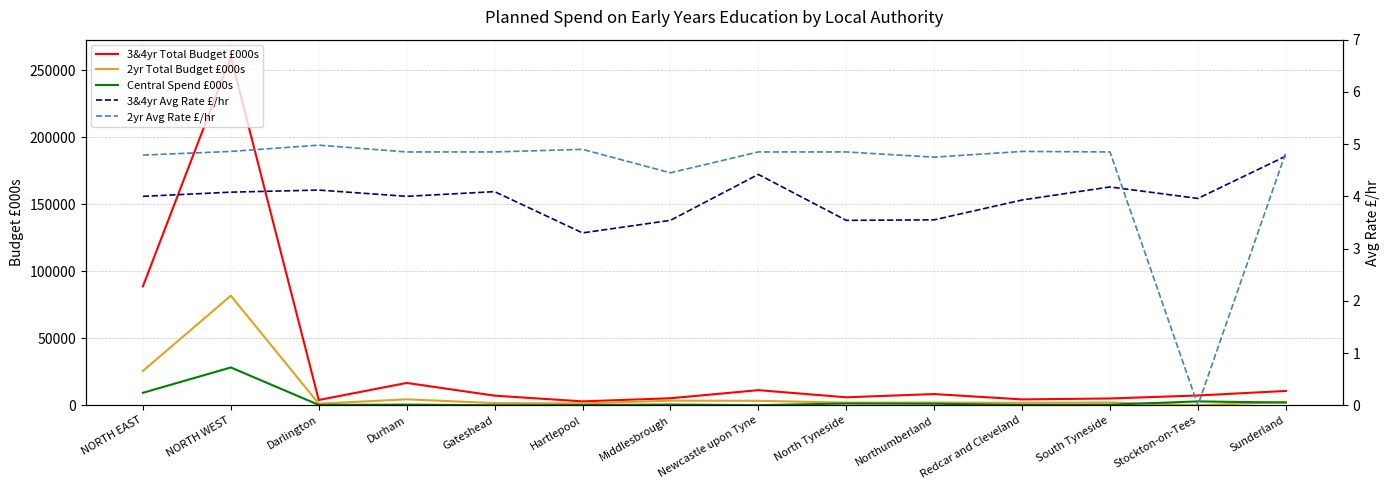

Reading right to left, extract all data points from this chart.

3&4yr Total Budget £000s: 10667.0	7286.0	5046.0	4355.0	8343.0	5943.0	11251.0	5218.0	2880.0	7150.0	16639.0	3906.0	259735.0	88684.0
2yr Total Budget £000s: 2492.0	0.0	2060.0	1797.0	2000.0	1928.0	3317.0	3421.0	1383.0	1590.0	4423.0	1164.0	81702.0	25573.0
Central Spend £000s: 1976.0	2864.0	401.0	184.0	1147.0	1303.0	60.0	520.0	113.0	16.0	461.0	240.0	28180.0	9286.0
3&4yr Avg Rate £/hr: 4.8	4.0	4.2	3.9	3.5	3.5	4.4	3.5	3.3	4.1	4.0	4.1	4.1	4.0
2yr Avg Rate £/hr: 4.8	0.0	4.8	4.9	4.8	4.8	4.8	4.5	4.9	4.8	4.8	5.0	4.9	4.8